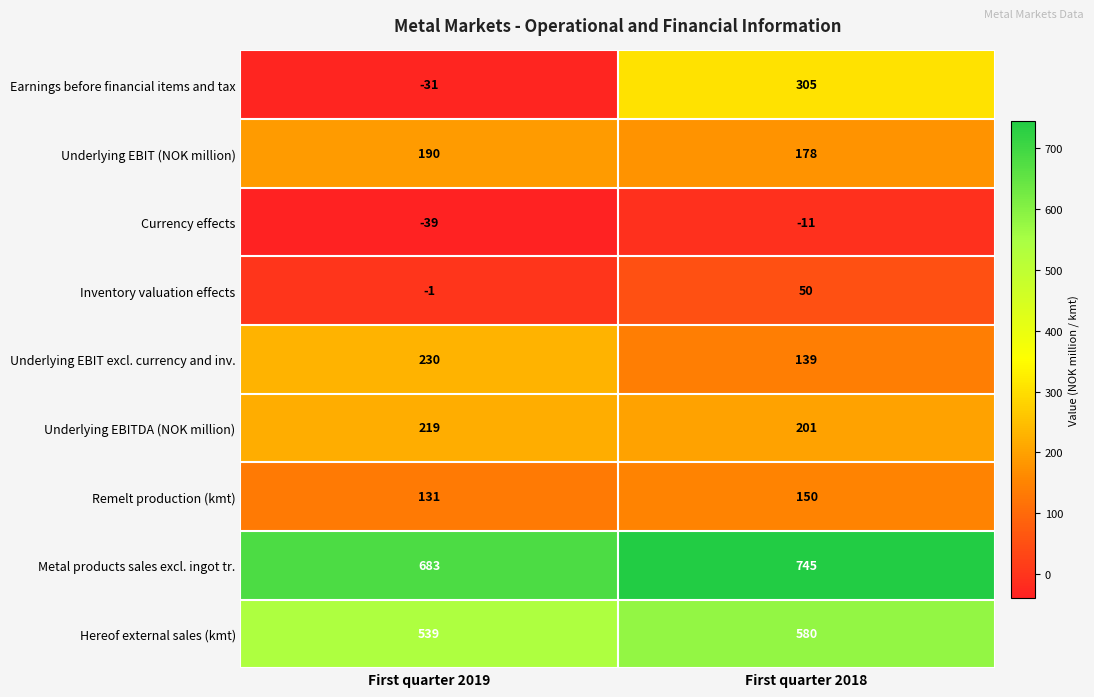

What is the difference between the maximum and minimum values in the Currency effects series?

28